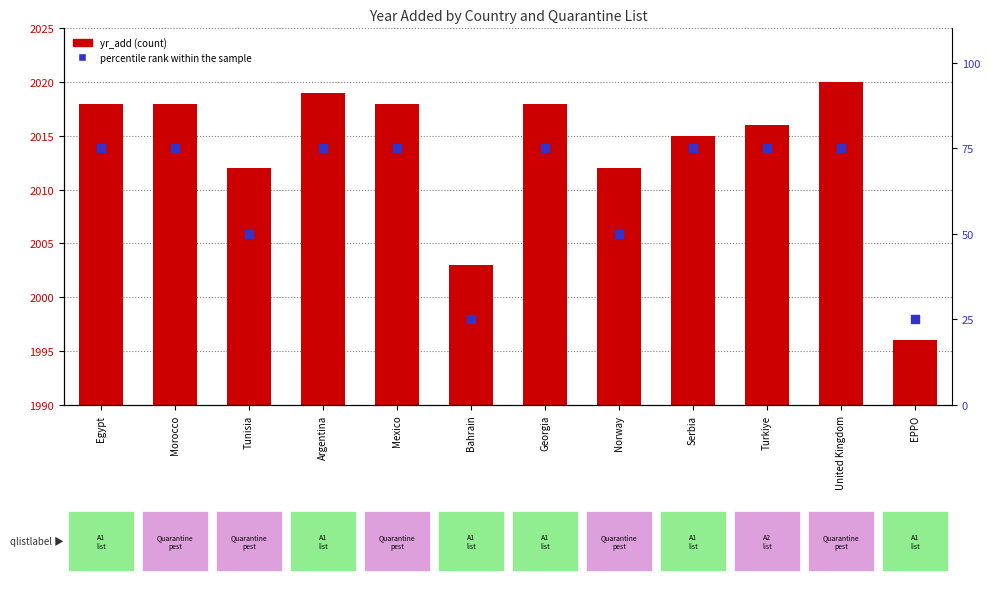

At how many categories does at least one series exceed 1828?

12